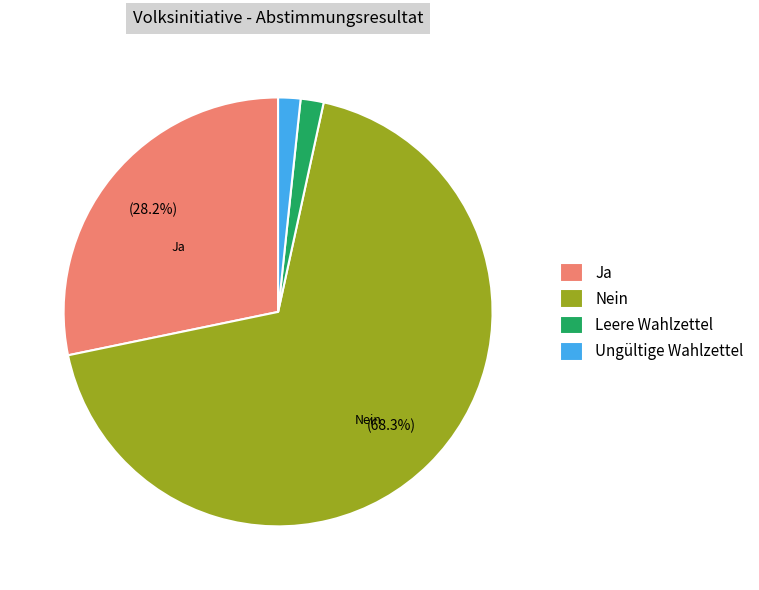

True or false: Ungültige Wahlzettel accounts for 11% of the total.

False